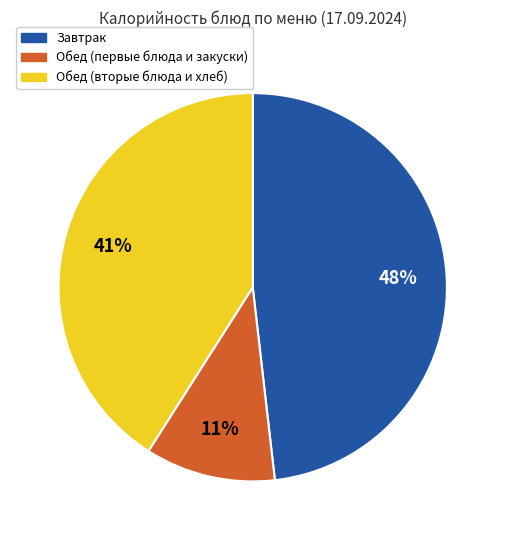

What percentage is the Обед (первые блюда и закуски) slice, to the nearest percent?

11%